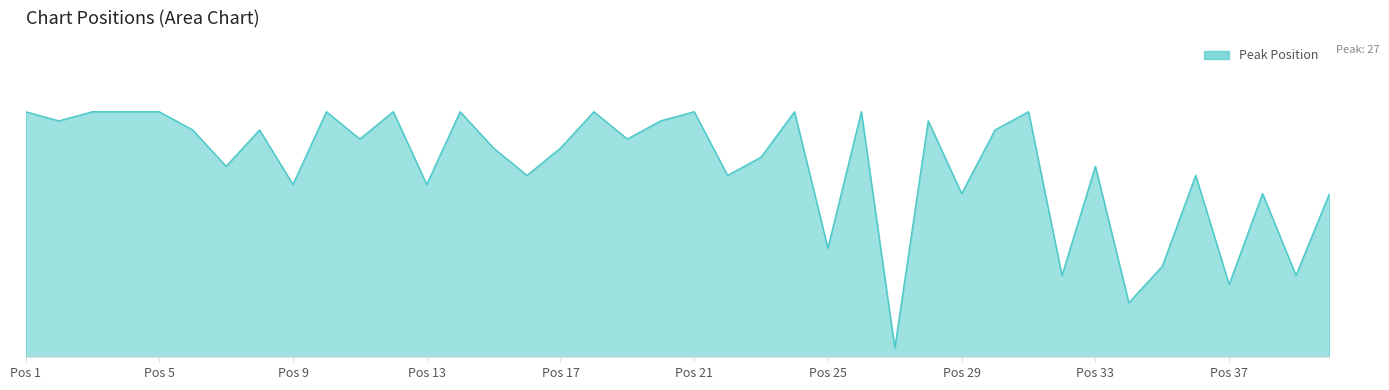

Is this an area chart (filled region under the line)?

Yes